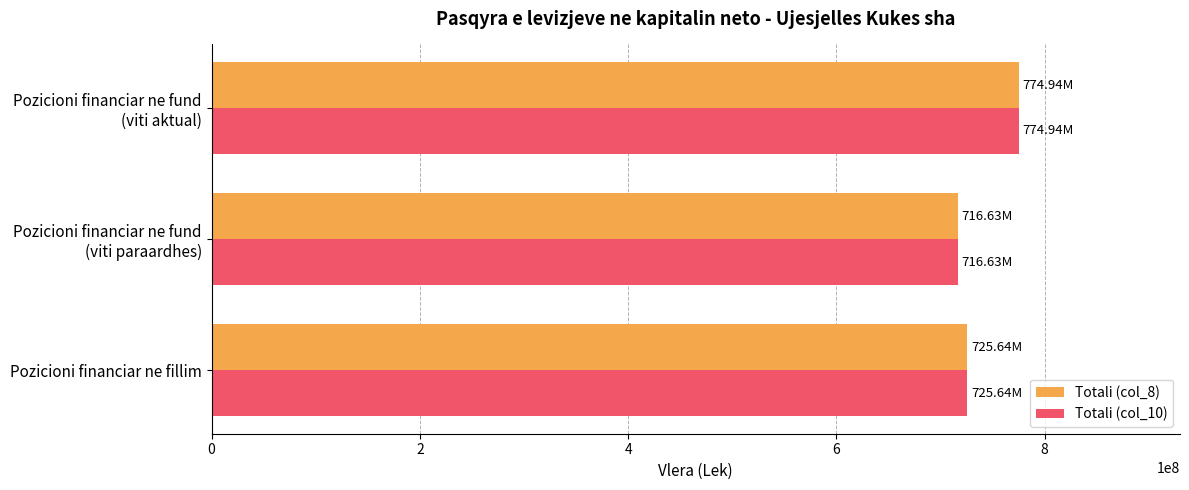

Count the number of data series in this chart.

2